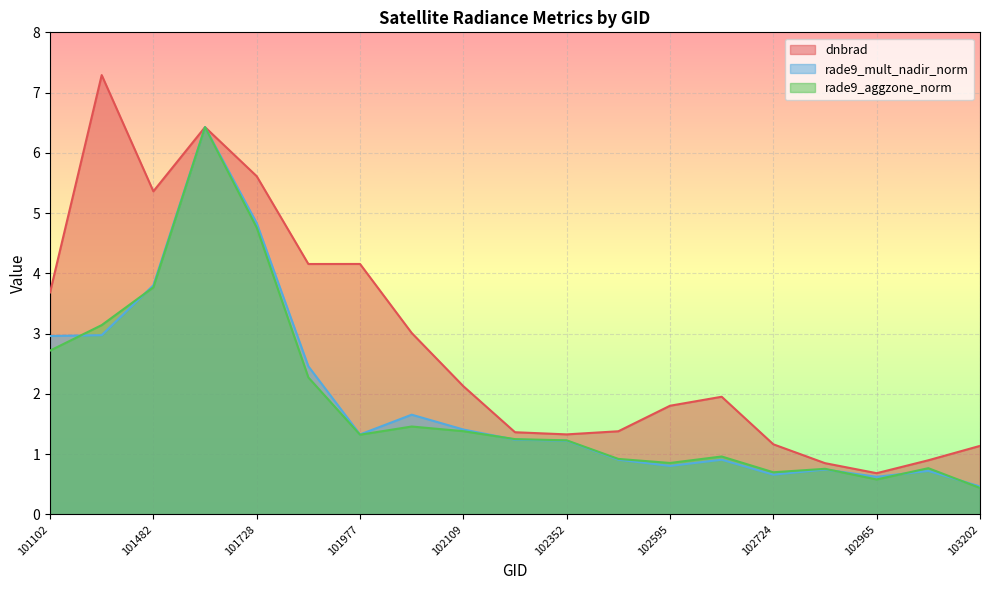

True or false: dnbrad and rade9_aggzone_norm cross at least once.

False